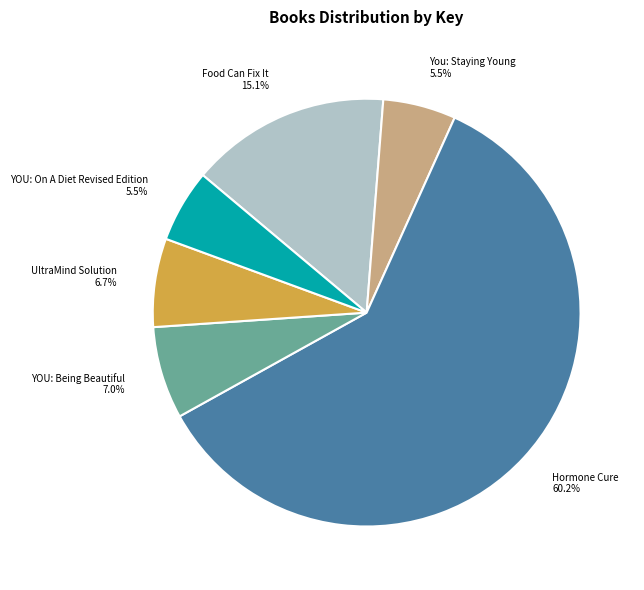

Between You: Staying Young and YOU: Being Beautiful, which is larger?

YOU: Being Beautiful